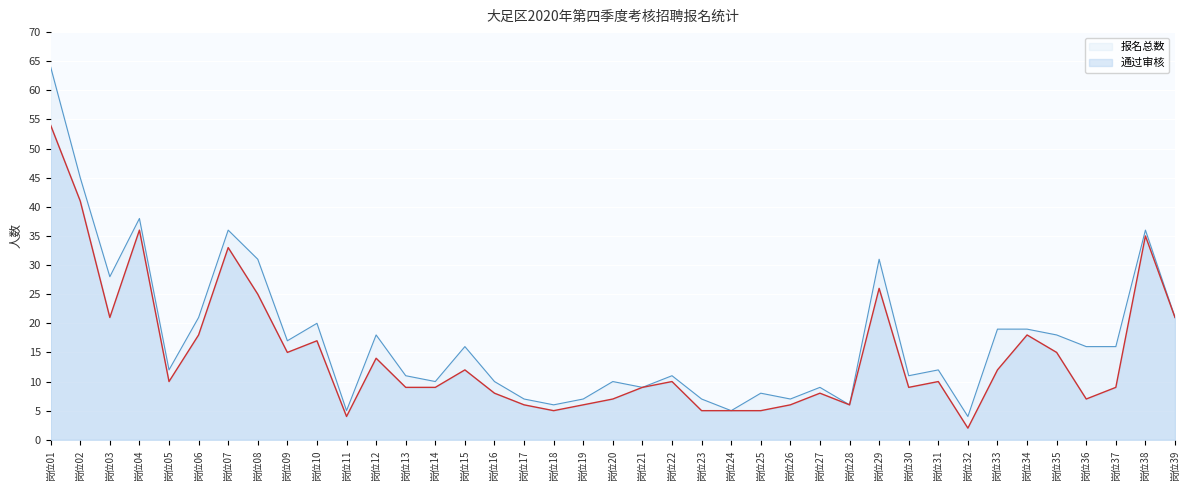

What is the average value of the 通过审核 series?

15